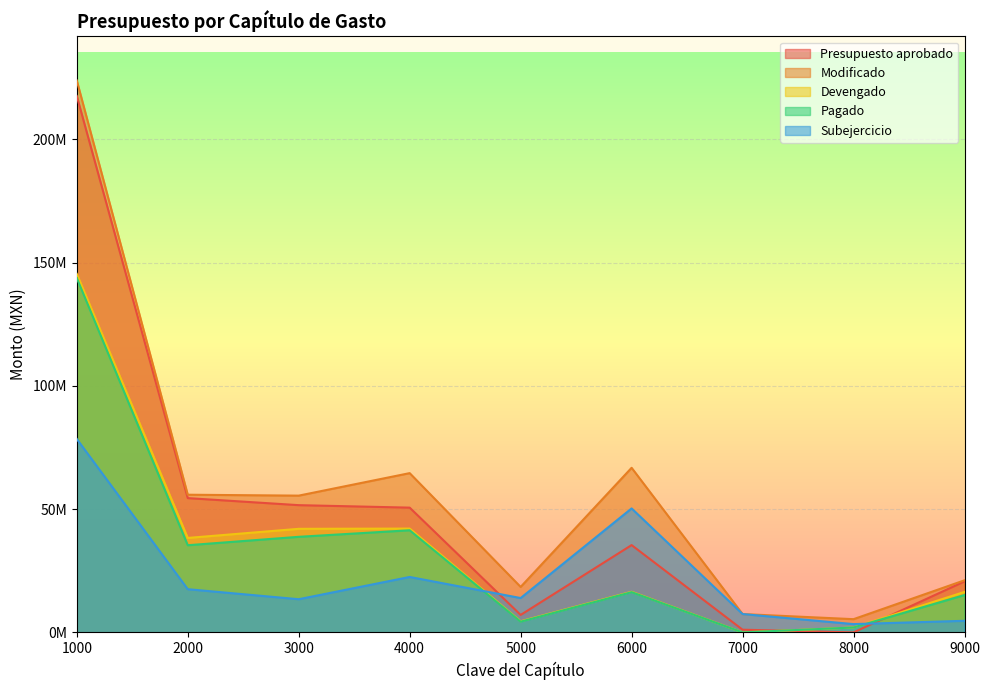

What is the difference between the maximum and minimum values in the Modificado series?

218505015.1